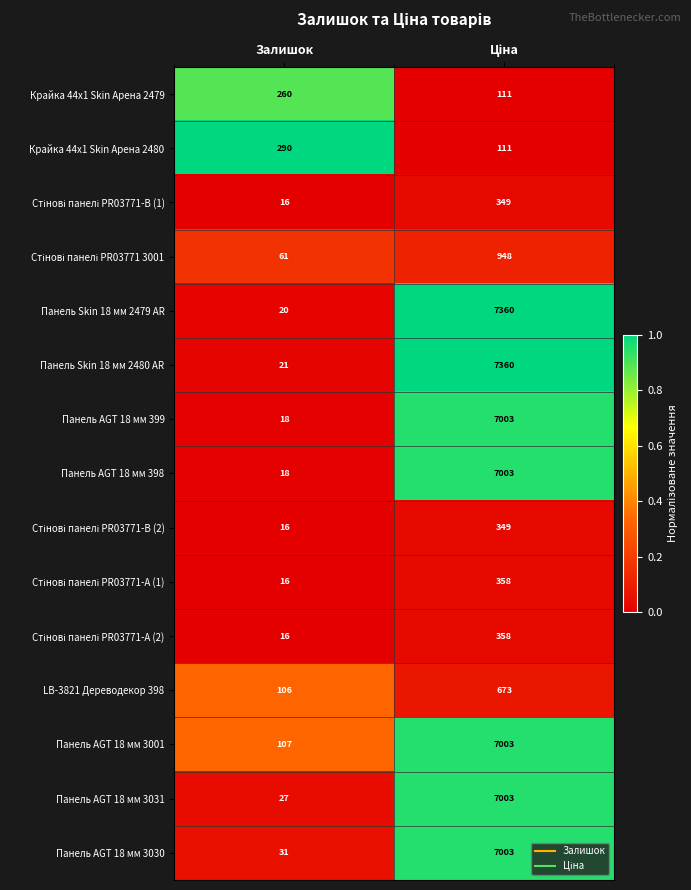

Which series has the largest total across all categories?

Панель Skin 18 мм 2480 AR